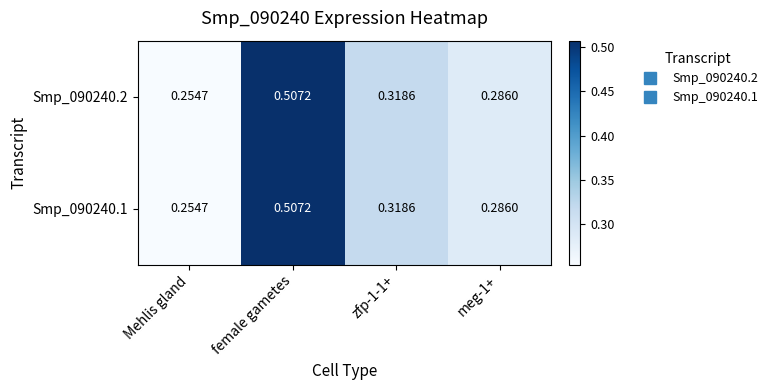

At which category is the sum across all series the highest?

female gametes